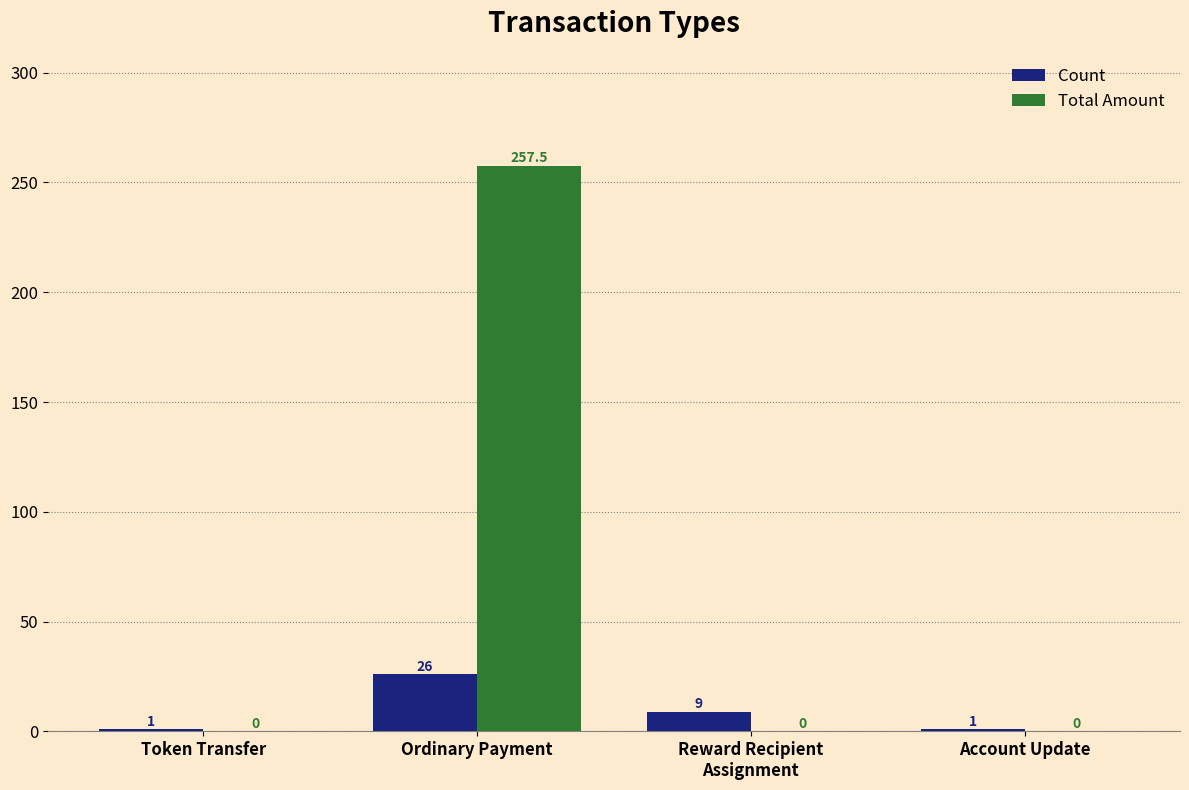

How many series are shown in this chart?

2